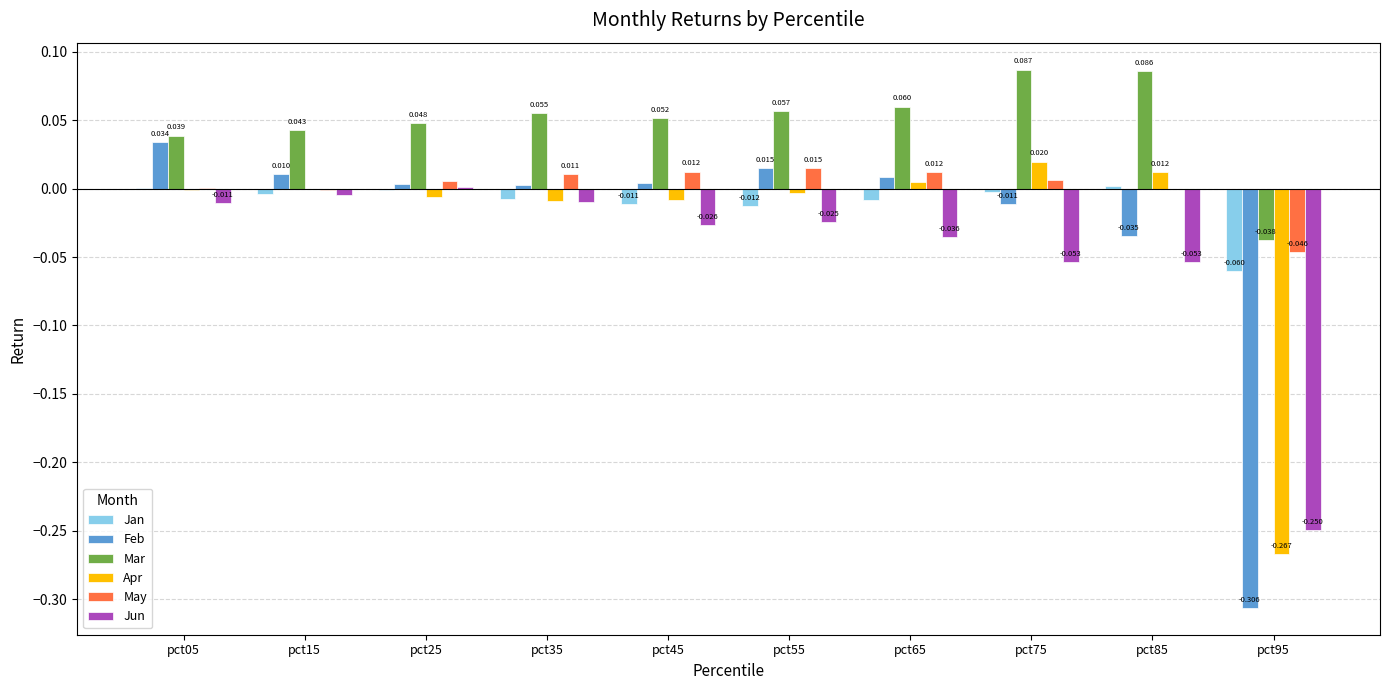

Which series changed the most between pct85 and pct95?

Apr